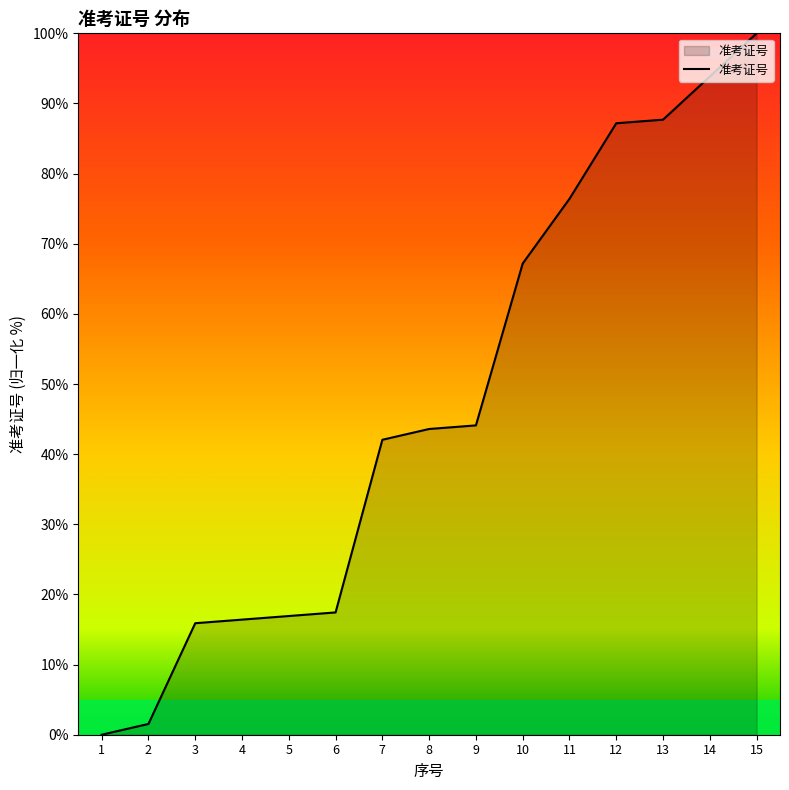

Between 1 and 11, which is larger?

11